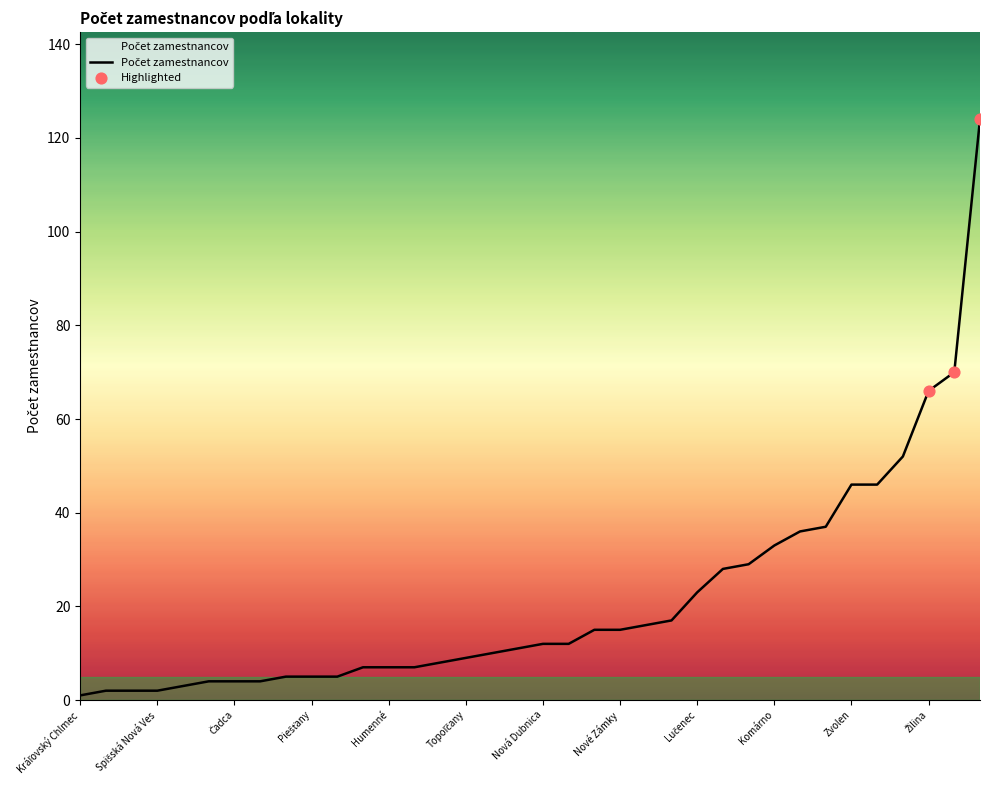

What is the greatest value displayed?

124